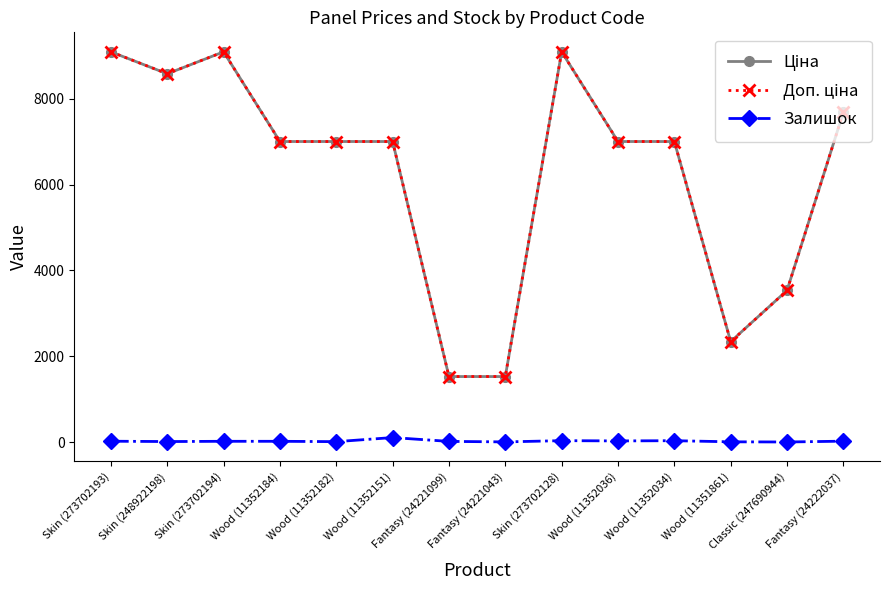

The Залишок series shows 105.0 at Wood (11352151). True or false?

True